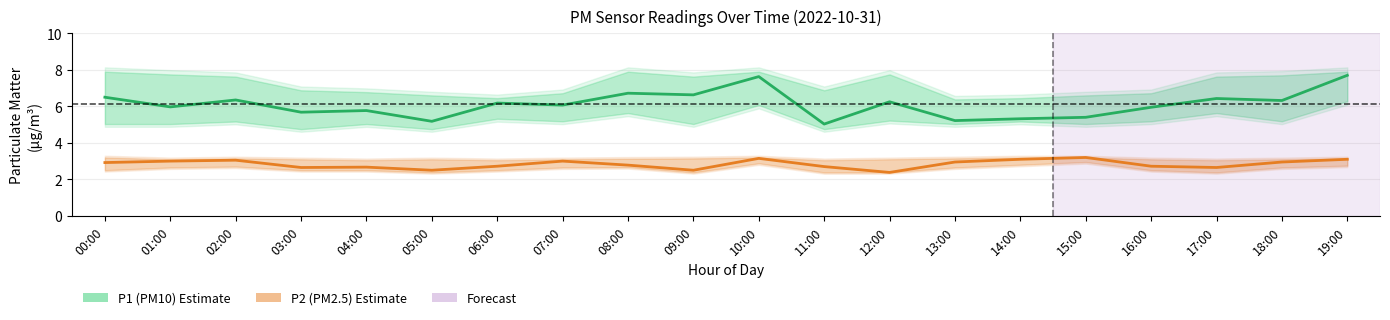

True or false: P1 (PM10) and P2 (PM2.5) cross at least once.

False